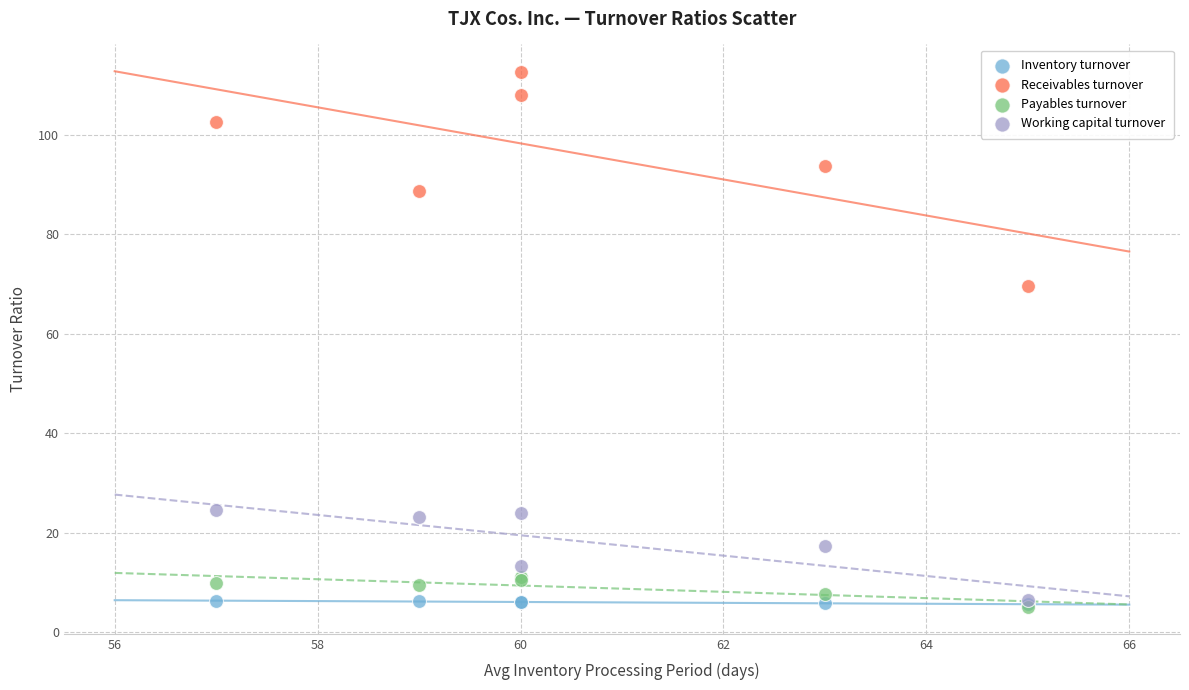

Across all series, what Y value is closest to 58?

69.7